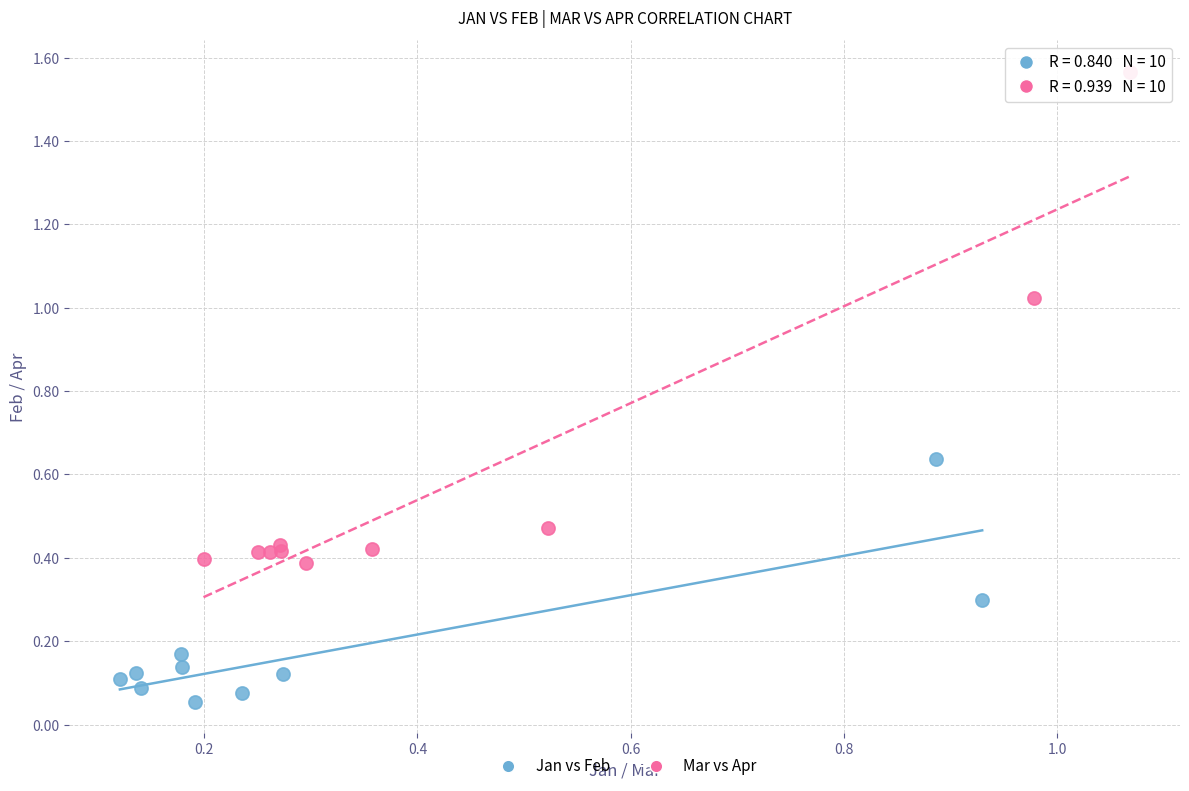

Which series contains the lowest Y value?

Jan vs Feb